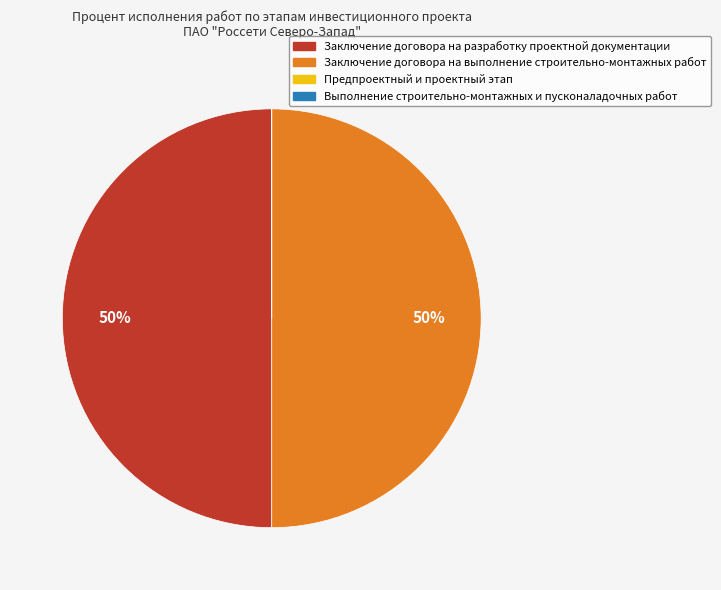

Approximately how many times larger is the value at Заключение договора на разработку проектной документации compared to Заключение договора на выполнение строительно-монтажных работ?

1.0